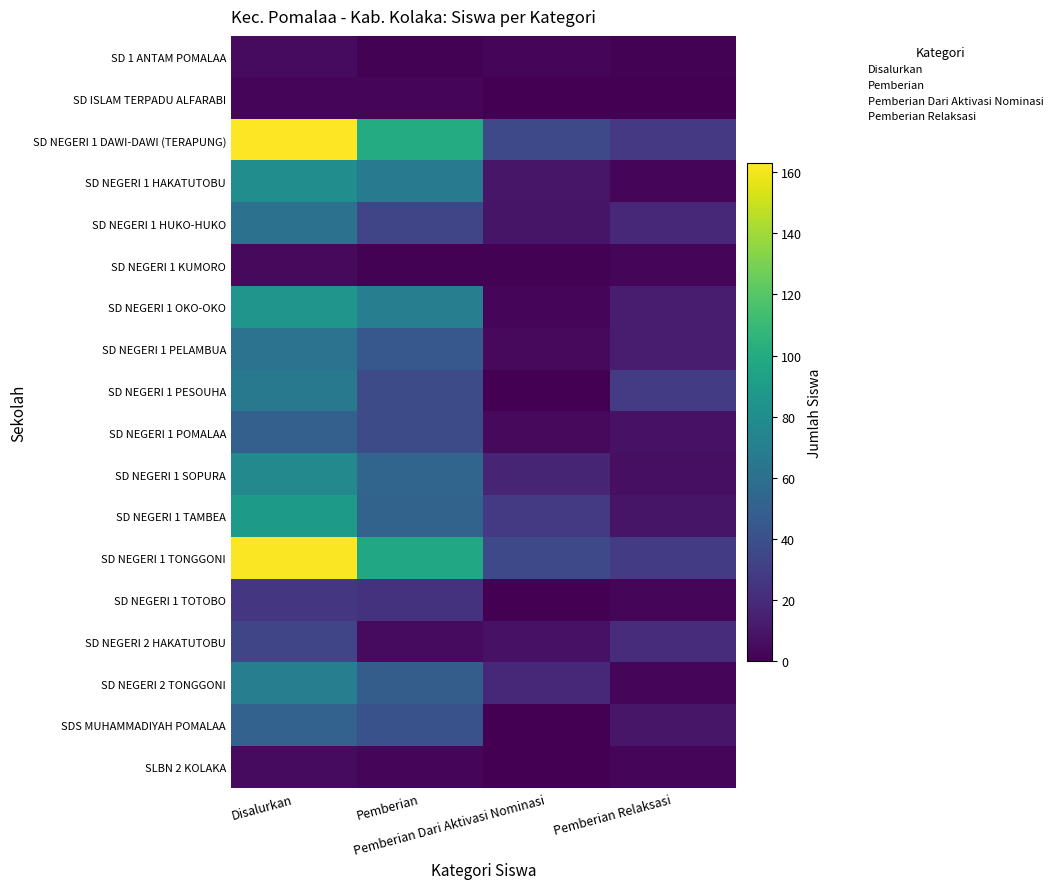

At which category is the sum across all series the highest?

Disalurkan